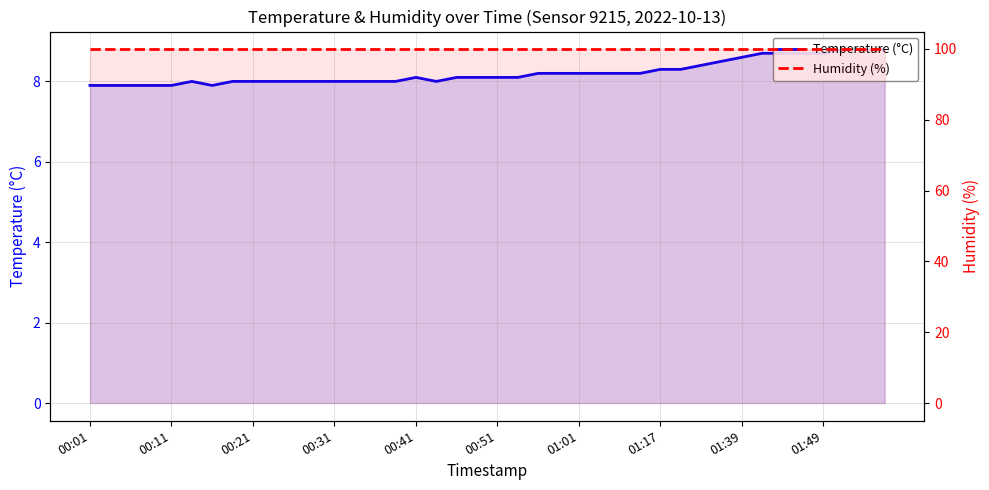

List the series in order of their overall mean, highest first.

Humidity (%), Temperature (°C)